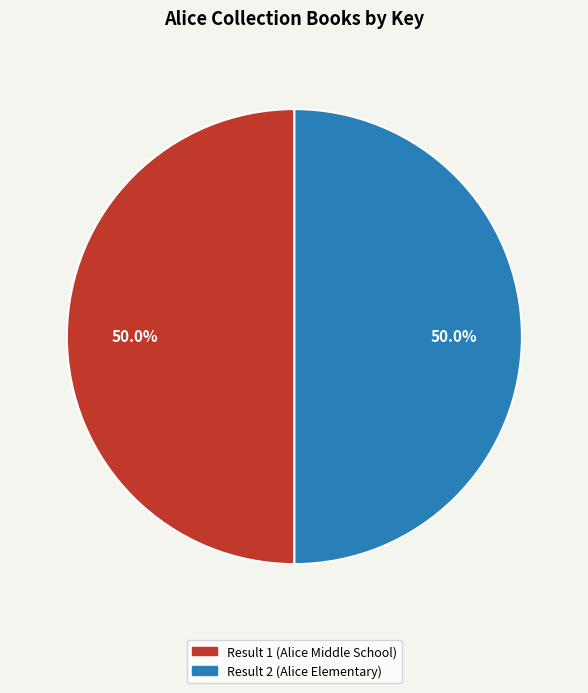

What is the ratio of the value at Result 1 (Alice Middle School) to the value at Result 2 (Alice Elementary)?

1.0